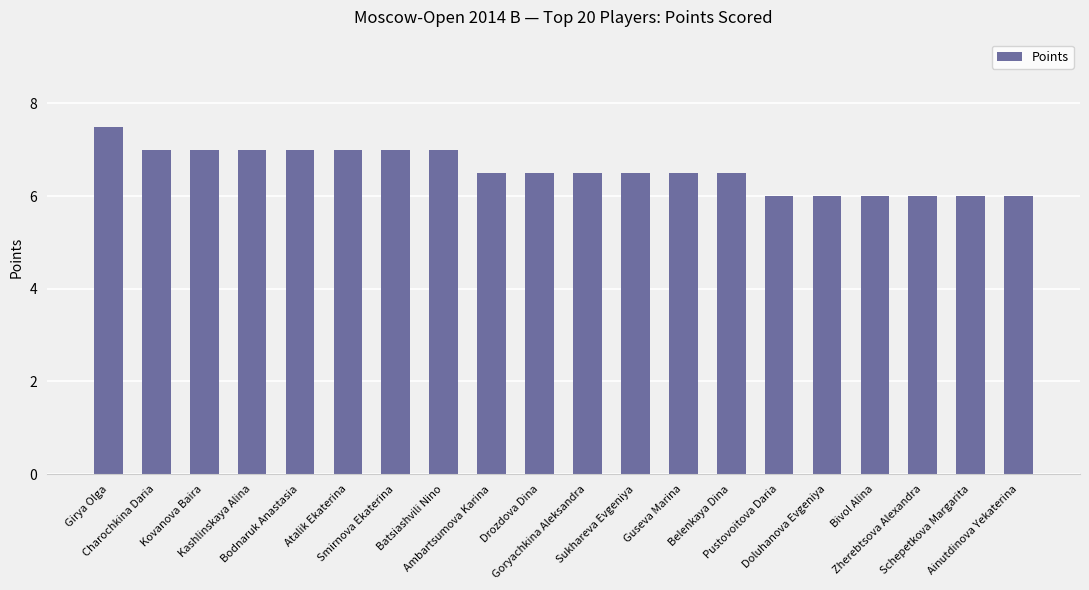

How many distinct data groups are displayed?

1